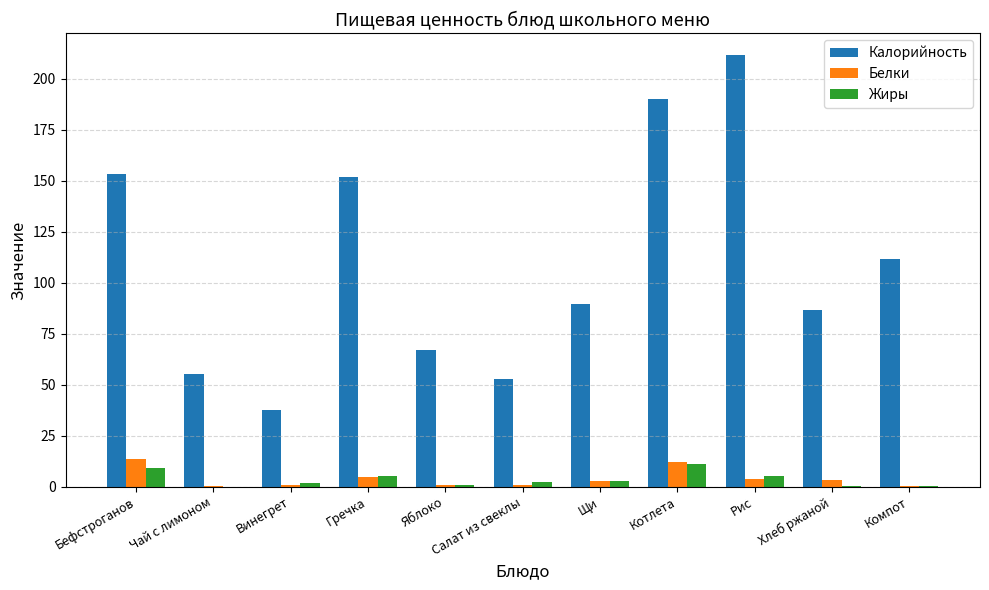

What is the highest value of the Жиры series?

10.9